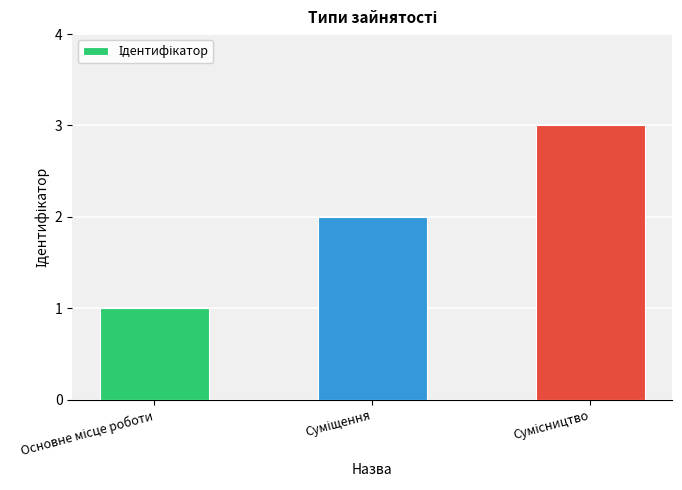

What is the maximum value shown in the chart?

3